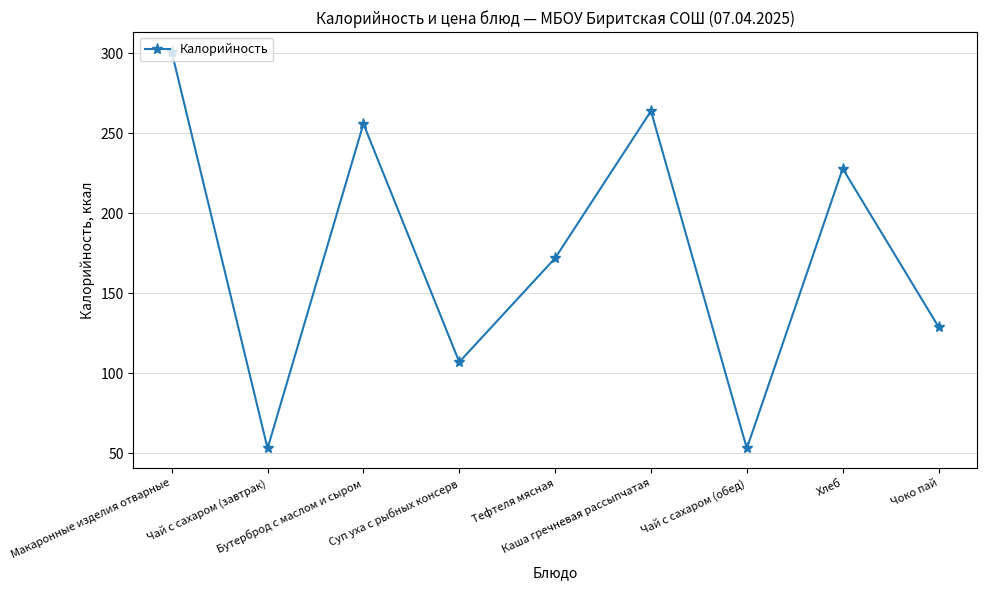

What is the maximum value shown in the chart?

301